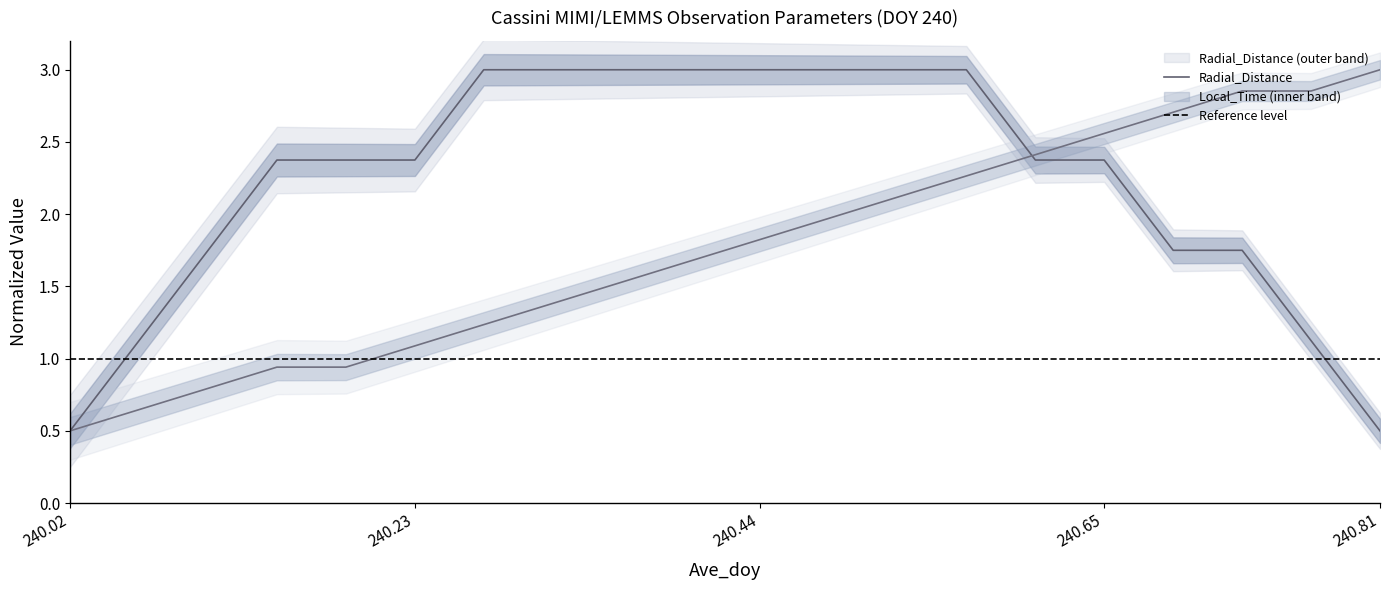

Which label corresponds to the largest value in the chart?

240.2708